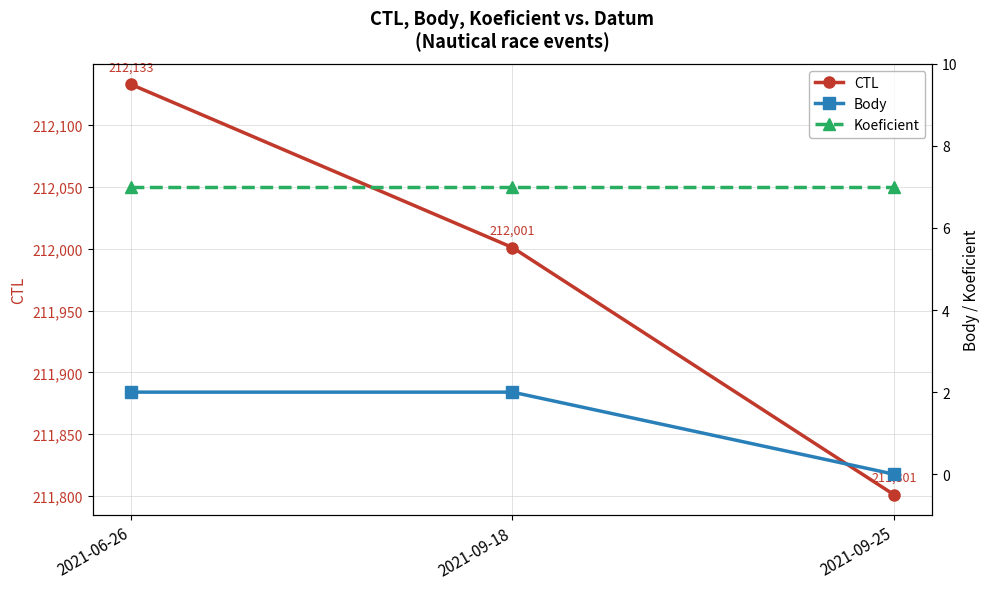

Reading left to right, what are all the values shown in this chart?

CTL: 2021-06-26=212133	2021-09-18=212001	2021-09-25=211801
Body: 2021-06-26=2	2021-09-18=2	2021-09-25=0
Koeficient: 2021-06-26=7	2021-09-18=7	2021-09-25=7